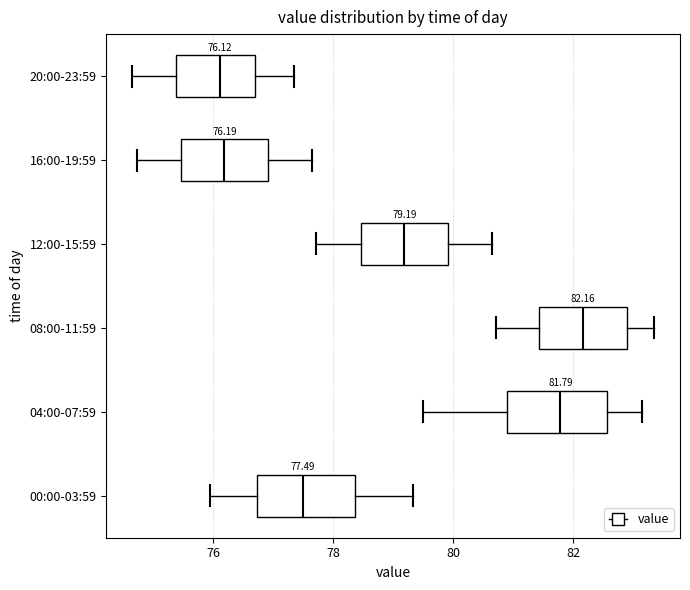

Which box's median line is the furthest to the right?

08:00-11:59